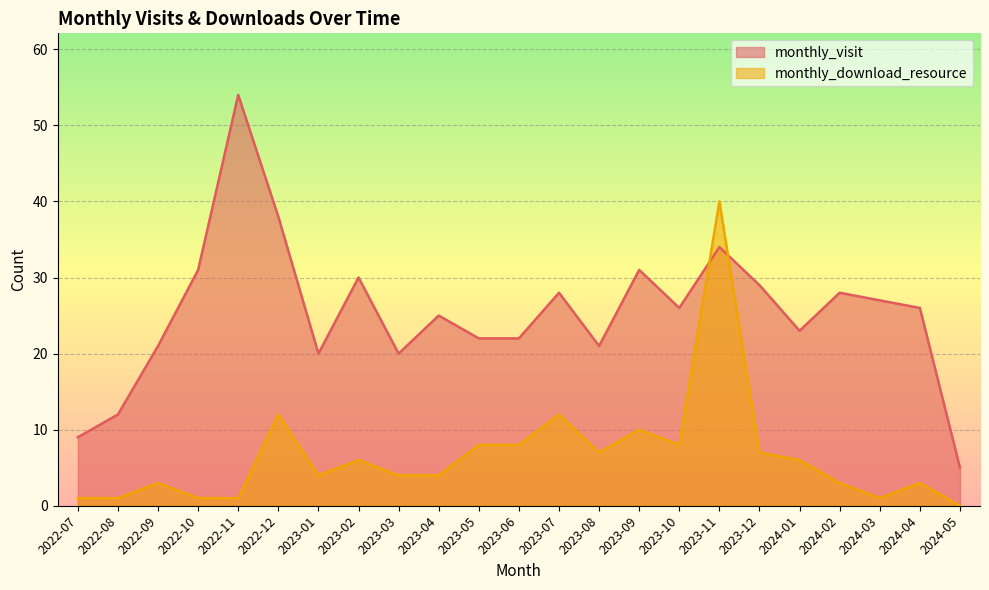

At which label does monthly_visit reach its minimum?

2024-05